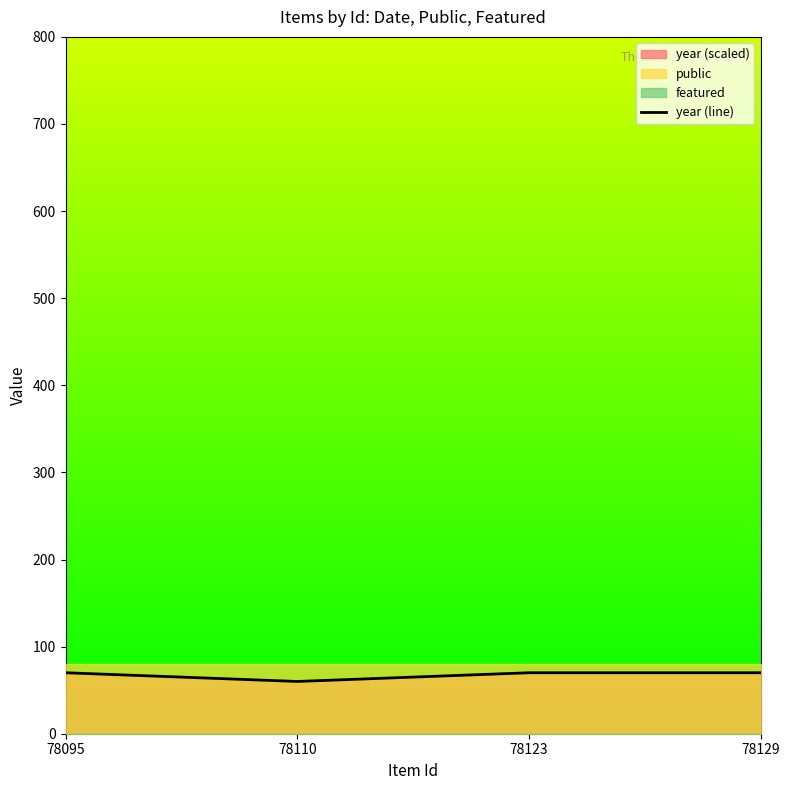

Which category has the lowest value across all series?

78110